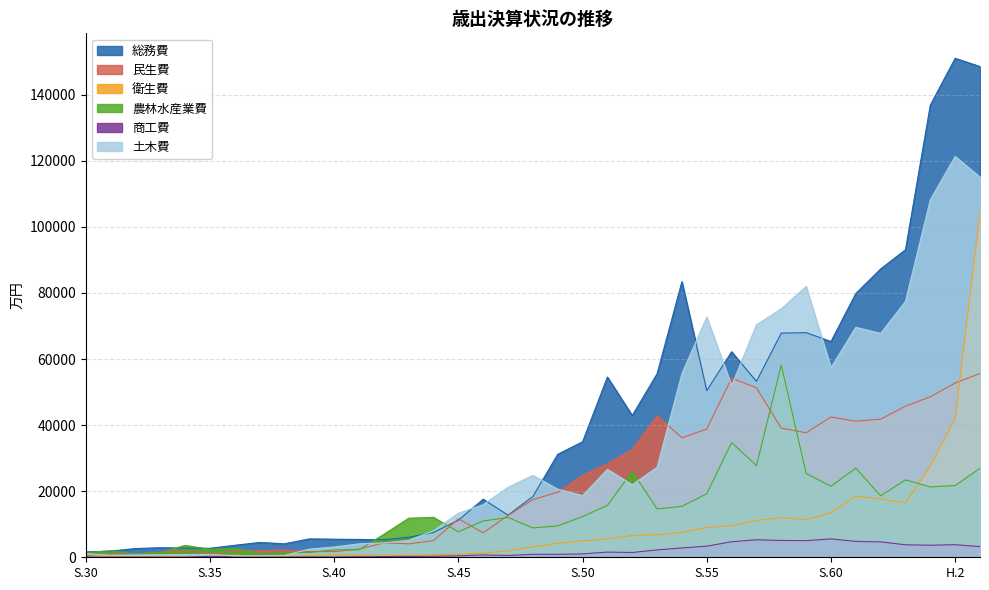

What is the lowest value of the 農林水産業費 series?

1006